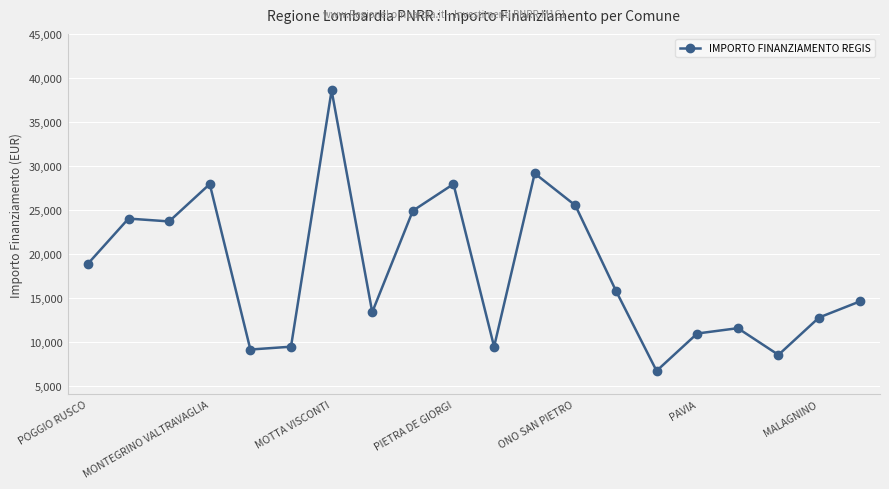

What is the difference between the maximum and minimum values?

31888